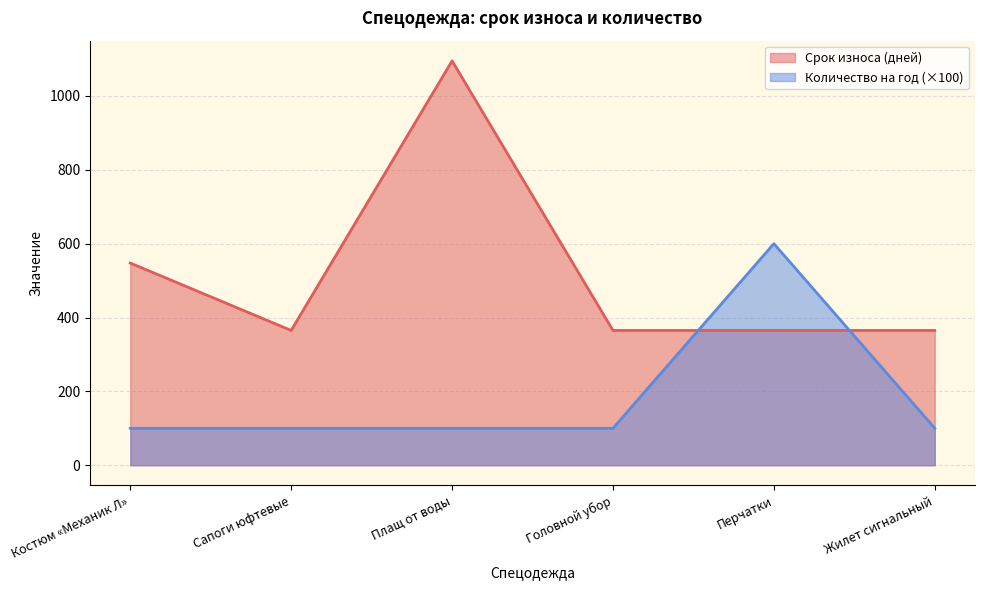

Which series ends up on top after the final intersection of Количество на год and Срок износа (дней)?

Срок износа (дней)